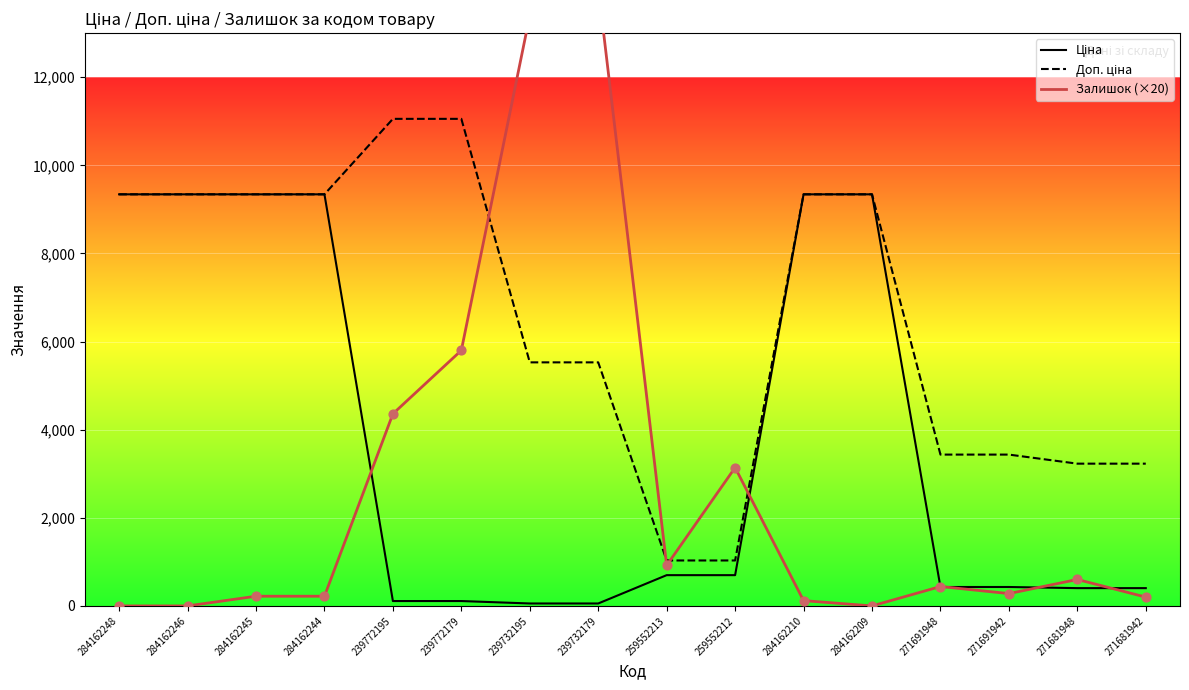

Which series has the largest Y range (max minus min)?

Залишок (×20)